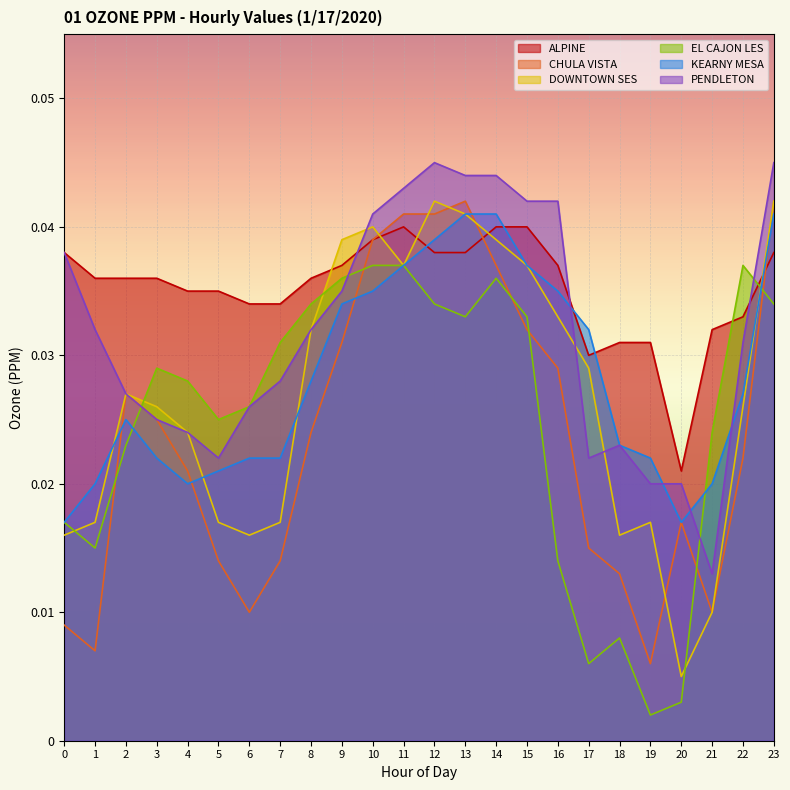

Which series has the largest range (max minus min)?

DOWNTOWN SES